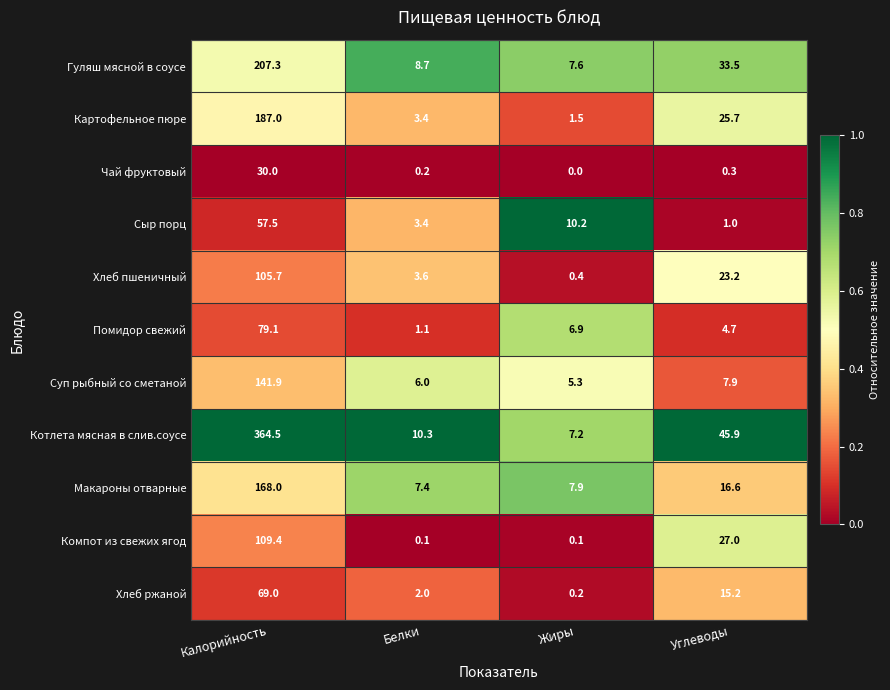

At how many categories does at least one series exceed 0?

4